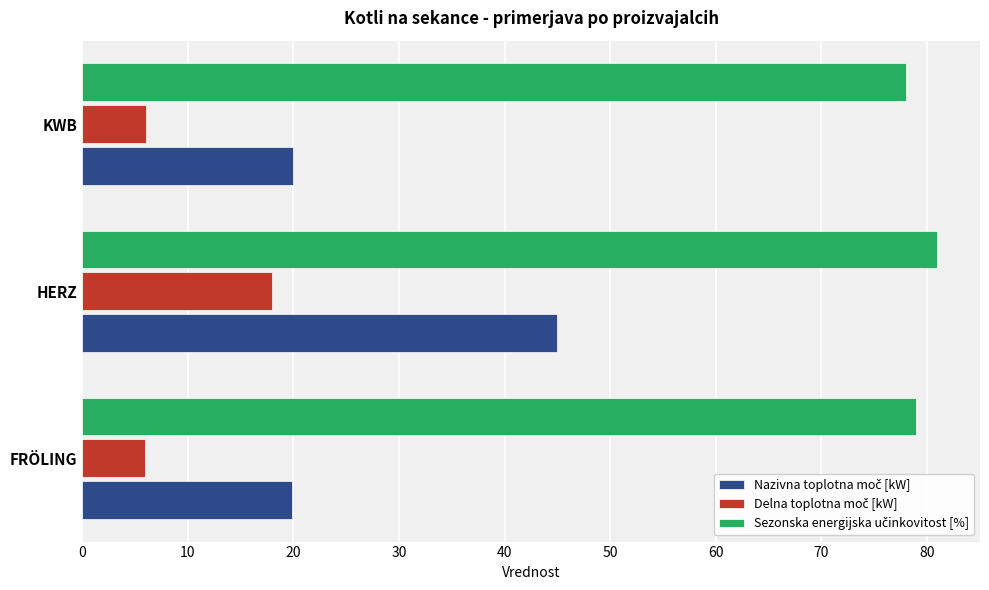

At how many categories does at least one series exceed 40?

3